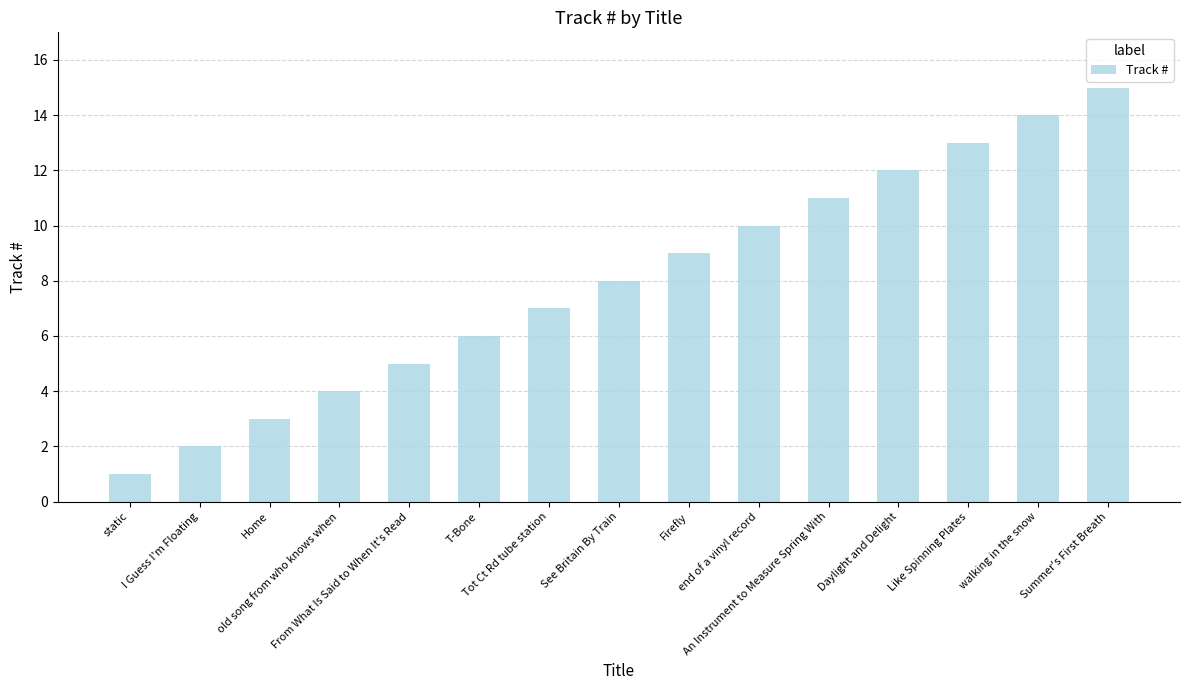

What is the maximum value shown in the chart?

15